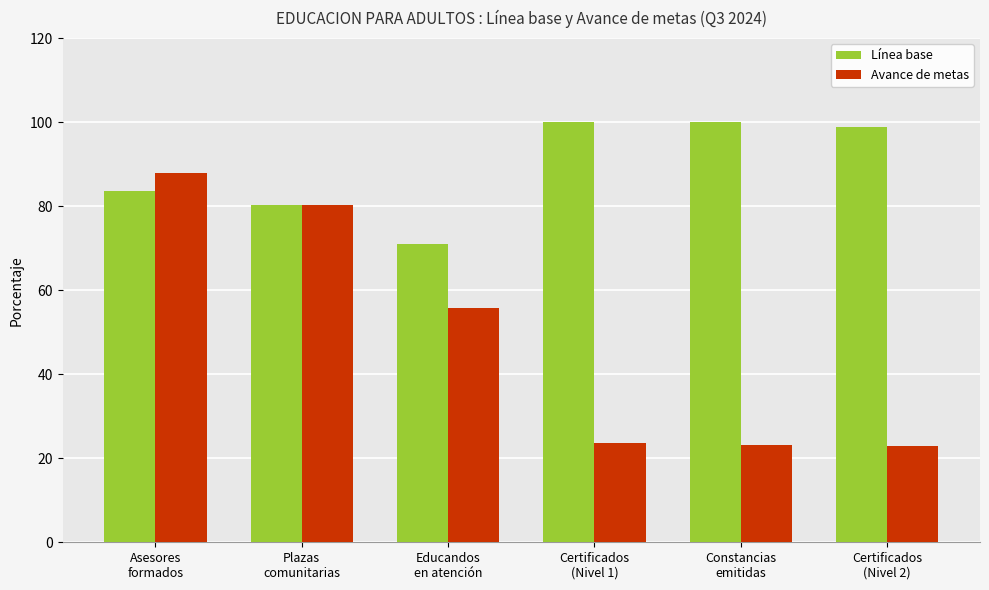

What is the difference between the maximum and minimum values in the Avance de metas series?

65.0